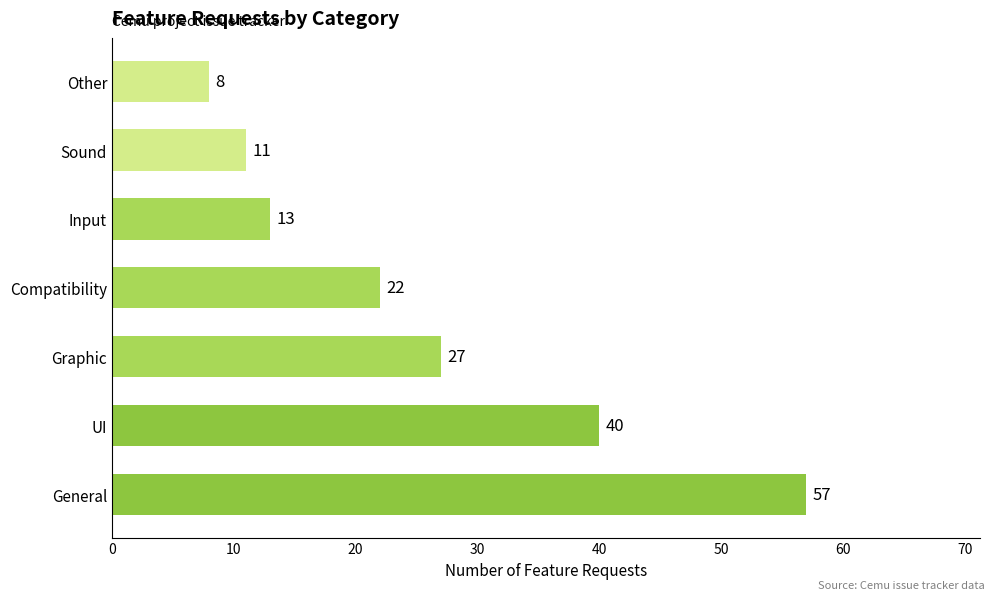

Reading top to bottom, what are all the values shown in this chart?

8	11	13	22	27	40	57